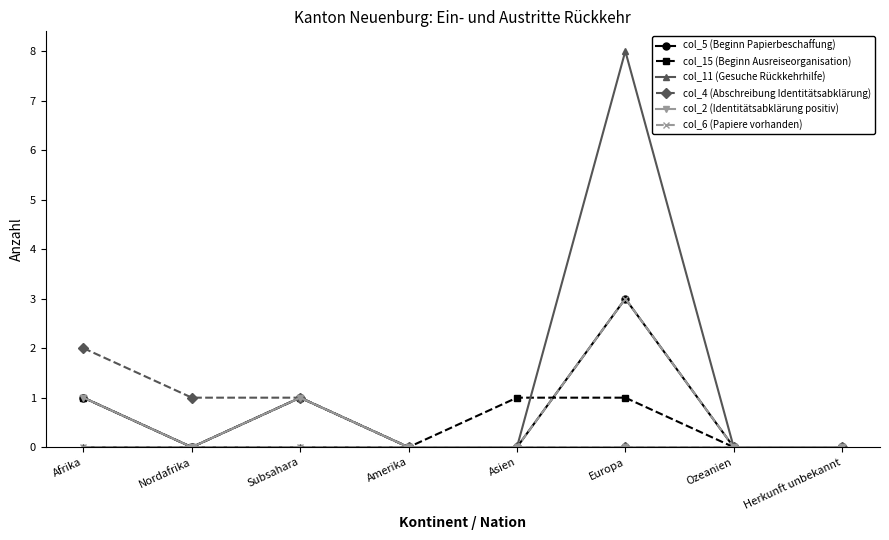

At which category does col_15 (Beginn Ausreiseorganisation) reach its first local peak?

Subsahara